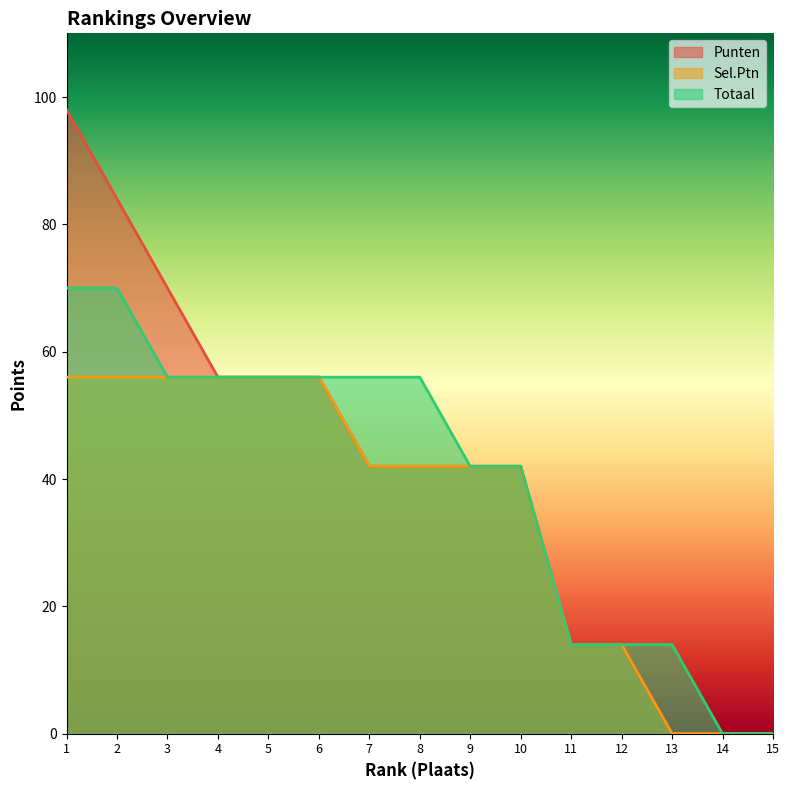

Reading left to right, list all the values displayed in this chart.

Punten: 98	84	70	56	56	56	42	42	42	42	14	14	0	0	0
Sel.Ptn: 56	56	56	56	56	56	42	42	42	42	14	14	0	0	0
Totaal: 70	70	56	56	56	56	56	56	42	42	14	14	14	0	0